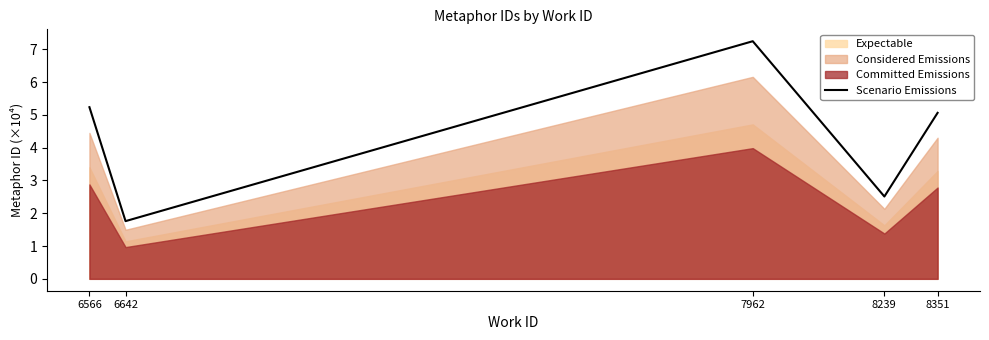

List the labels in order of value, smallest first.

6642, 8239, 8351, 6566, 7962